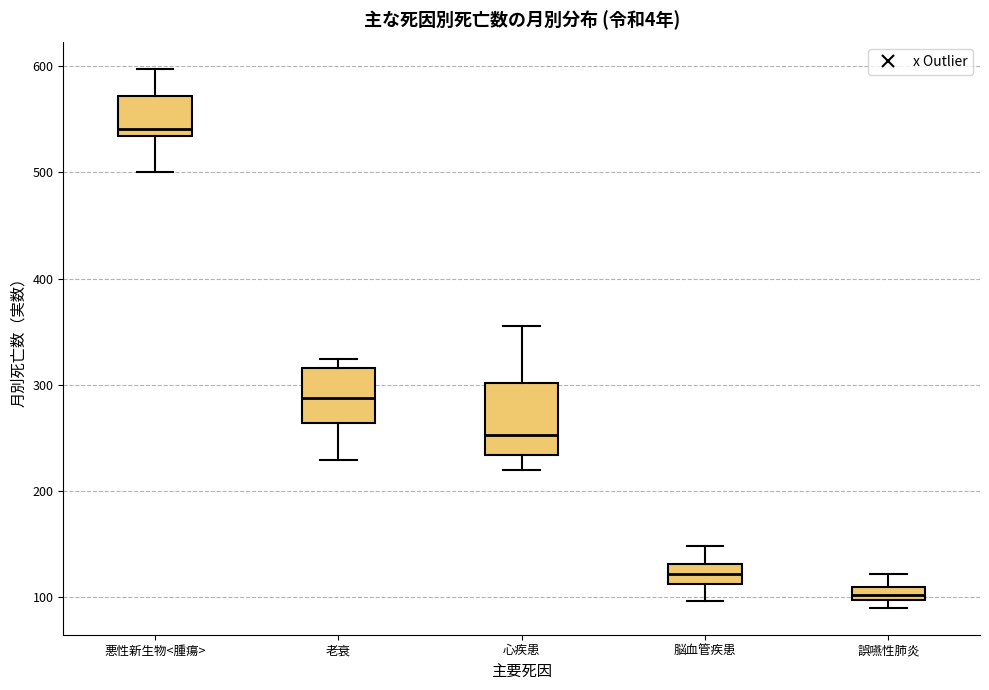

Where is the upper edge of the box for 悪性新生物<腫瘍> on the y-axis? The values are not printed on the chart, so give them approximately, as read against the axis.

570